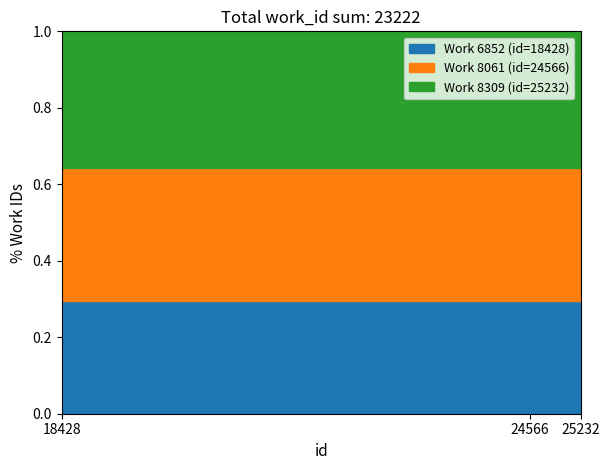

Reading right to left, list all the values displayed in this chart.

id: 25232	24566	18428
work_id: 8309	8061	6852